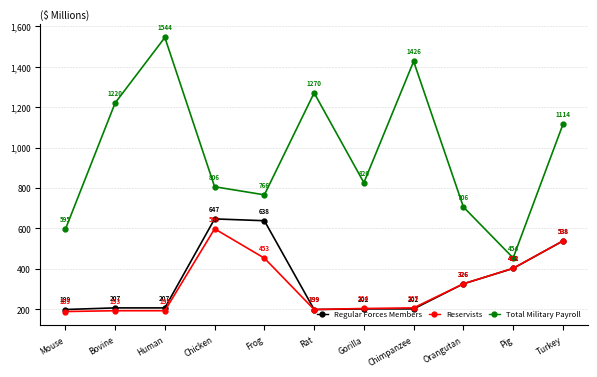

At which category does Total Military Payroll reach its first local peak?

Human